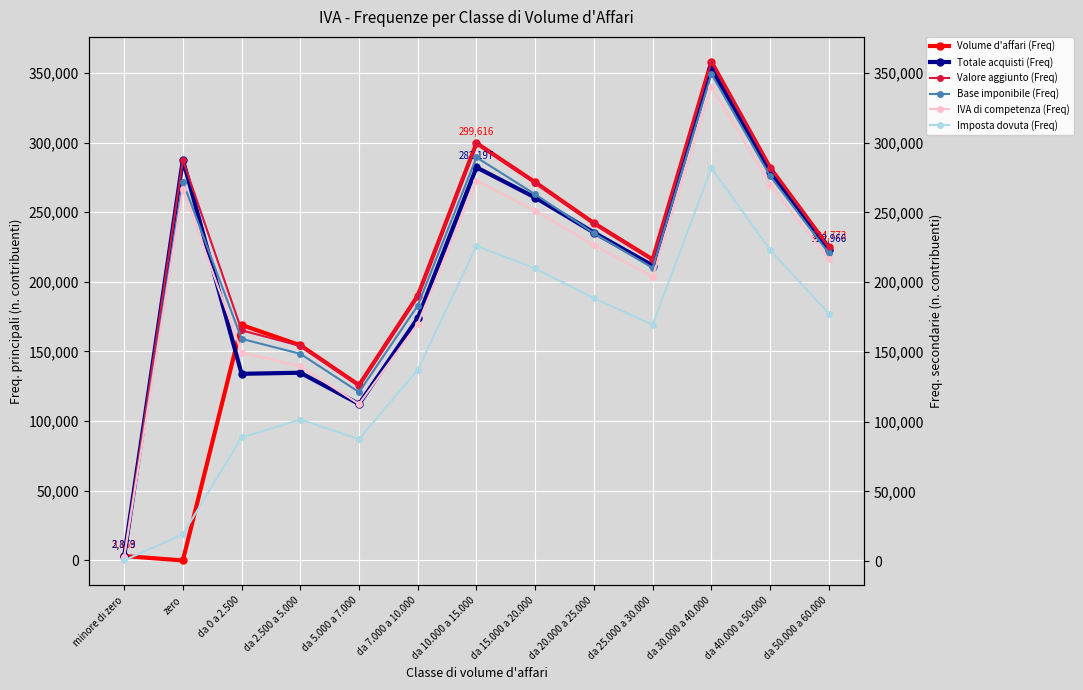

At how many categories does at least one series exceed 77281?

12